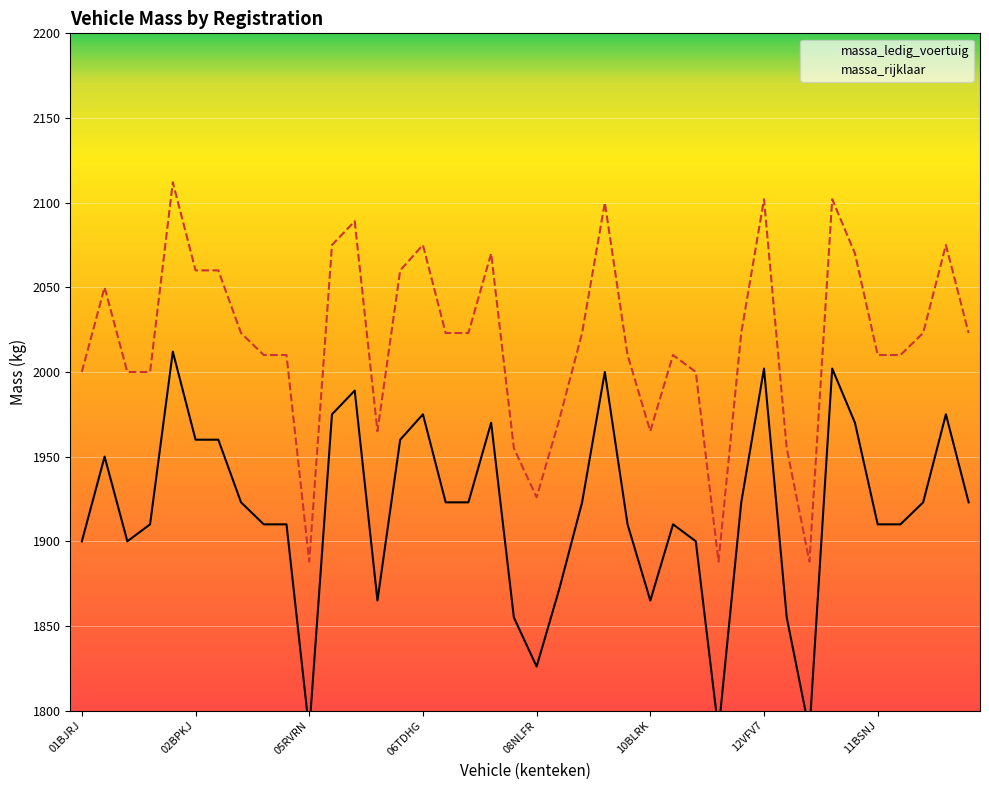

Which series has the largest total across all categories?

massa_rijklaar